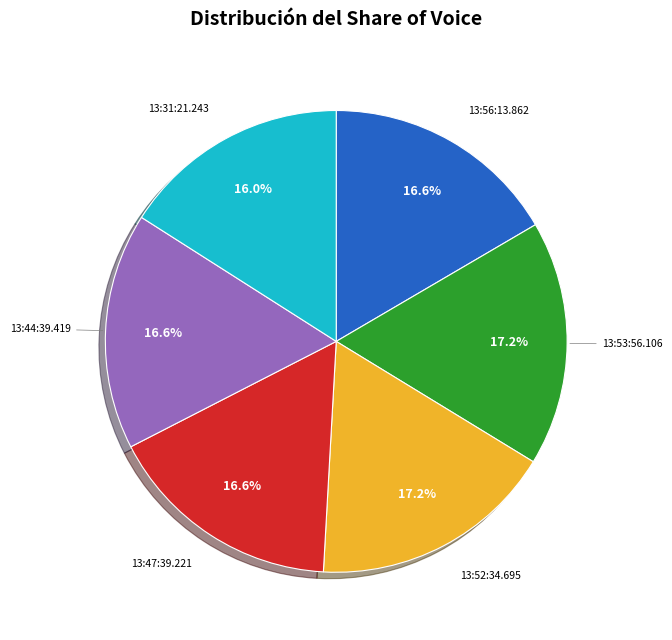

Count the number of slices in the pie.

6